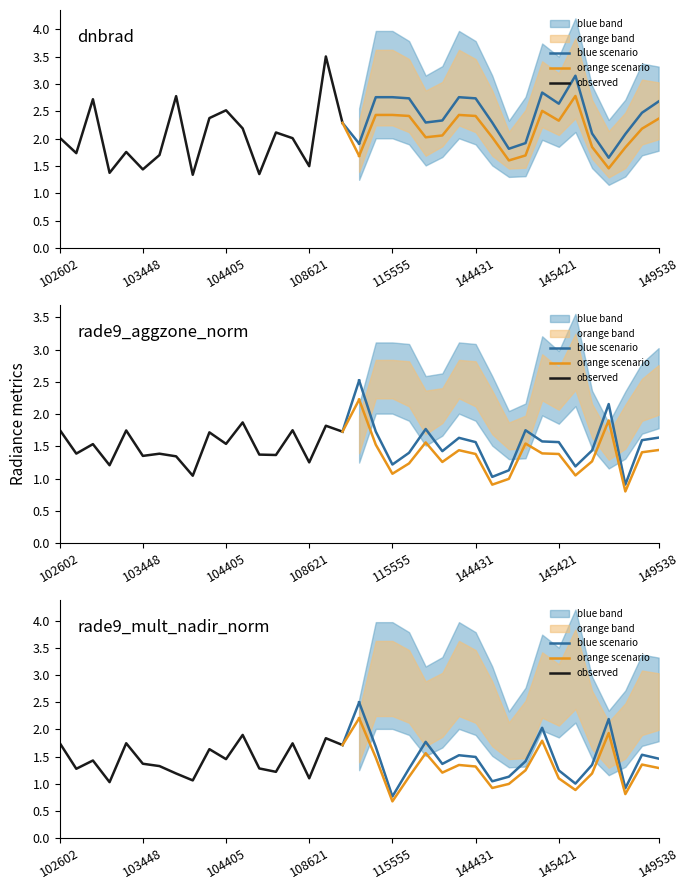

At which label is dnbrad closest to 2?

108090